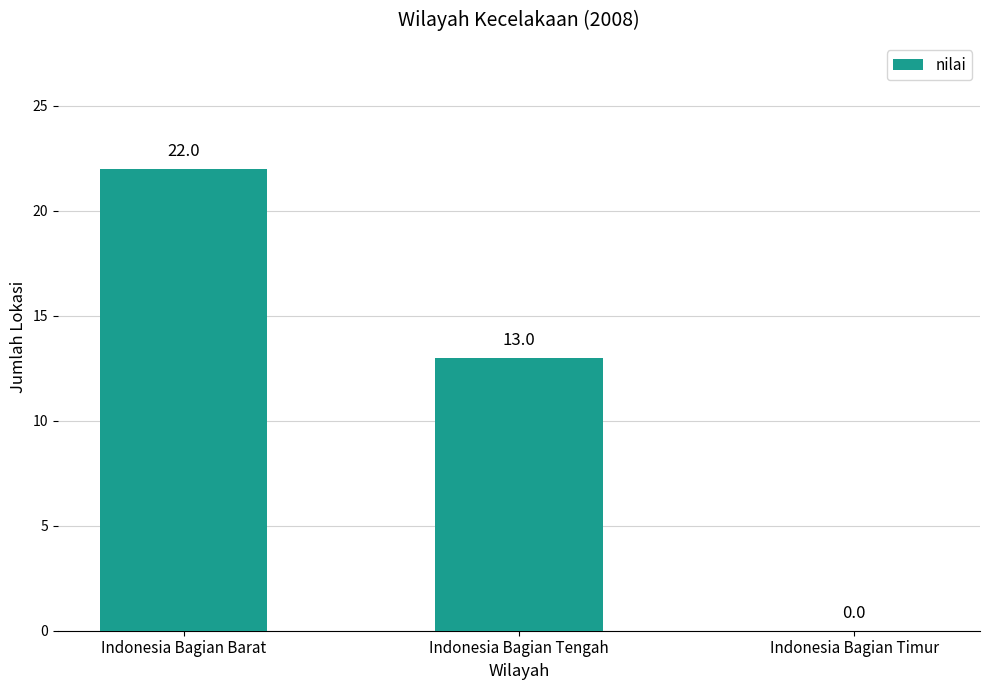

Which has a higher value, Indonesia Bagian Tengah or Indonesia Bagian Timur?

Indonesia Bagian Tengah